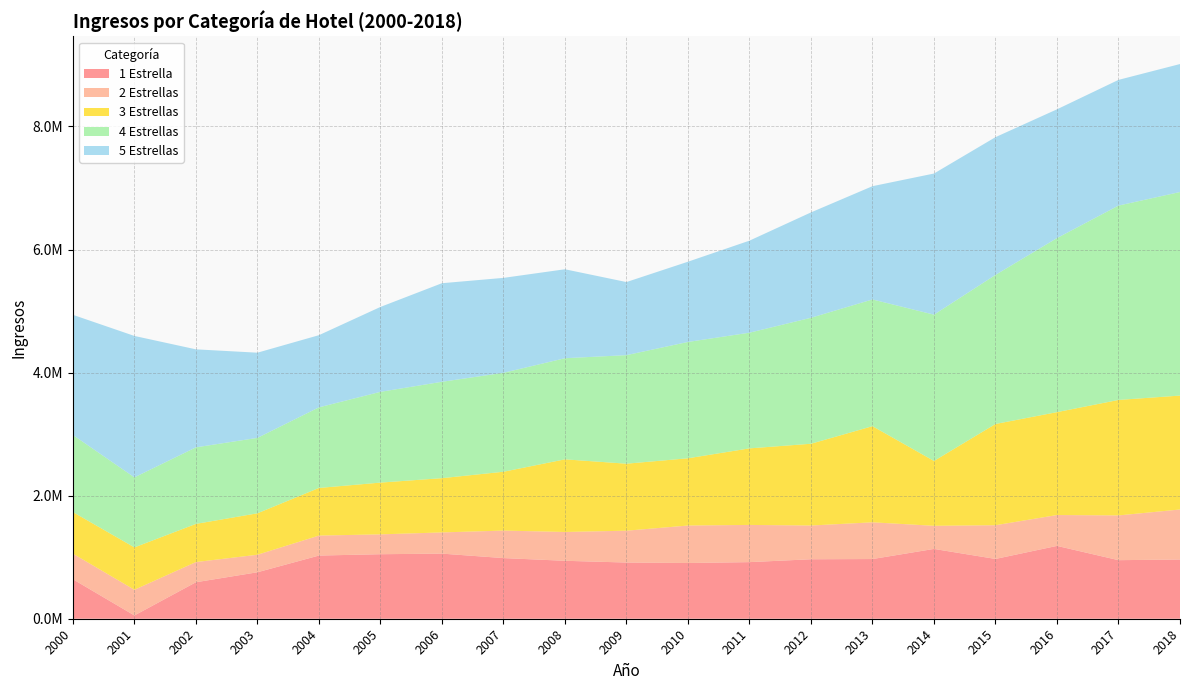

Reading right to left, what are all the values shown in this chart?

1 Estrella: 2018=962421.2	2017=951859.5	2016=1183782.8	2015=971716.2	2014=1134552.0	2013=970092.8	2012=966546.5	2011=920002.6	2010=905798.9	2009=913342.6	2008=941744.7	2007=985734.7	2006=1058228.4	2005=1048562.3	2004=1026757.9	2003=755141.5	2002=593206.3	2001=53352.6	2000=641739.9
2 Estrellas: 2018=812955.8	2017=727151.6	2016=501586.7	2015=548100.2	2014=375719.0	2013=596915.8	2012=548315.6	2011=604515.9	2010=608911.6	2009=517524.2	2008=468142.7	2007=446962.0	2006=344482.1	2005=322675.0	2004=324550.5	2003=284861.1	2002=327699.8	2001=417328.4	2000=415505.9
3 Estrellas: 2018=1851479.7	2017=1876729.1	2016=1672320.5	2015=1645251.1	2014=1053880.7	2013=1562479.5	2012=1328980.8	2011=1244101.3	2010=1093042.1	2009=1088807.2	2008=1180571.9	2007=956046.9	2006=881839.3	2005=841151.7	2004=774087.4	2003=673469.8	2002=620357.0	2001=688750.3	2000=676150.4
4 Estrellas: 2018=3308006.4	2017=3158940.0	2016=2828732.6	2015=2422950.3	2014=2377706.3	2013=2059458.5	2012=2047368.6	2011=1880003.9	2010=1890537.3	2009=1764180.2	2008=1643415.0	2007=1608057.2	2006=1566238.3	2005=1475190.6	2004=1310011.7	2003=1225723.5	2002=1244092.6	2001=1138240.4	2000=1252894.5
5 Estrellas: 2018=2080155.3	2017=2042798.8	2016=2092692.8	2015=2238481.3	2014=2293667.0	2013=1840845.2	2012=1712318.5	2011=1495947.6	2010=1303974.4	2009=1187866.3	2008=1445630.4	2007=1542842.7	2006=1602105.0	2005=1379719.7	2004=1172900.4	2003=1384525.0	2002=1592880.2	2001=2298243.7	2000=1952857.2